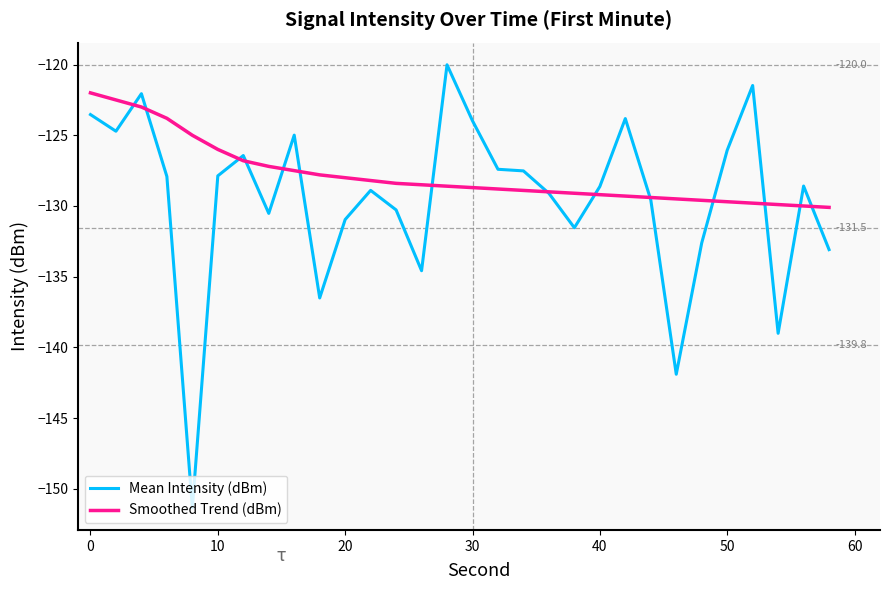

What is the lowest value of the Smoothed Trend (dBm) series?

-130.1